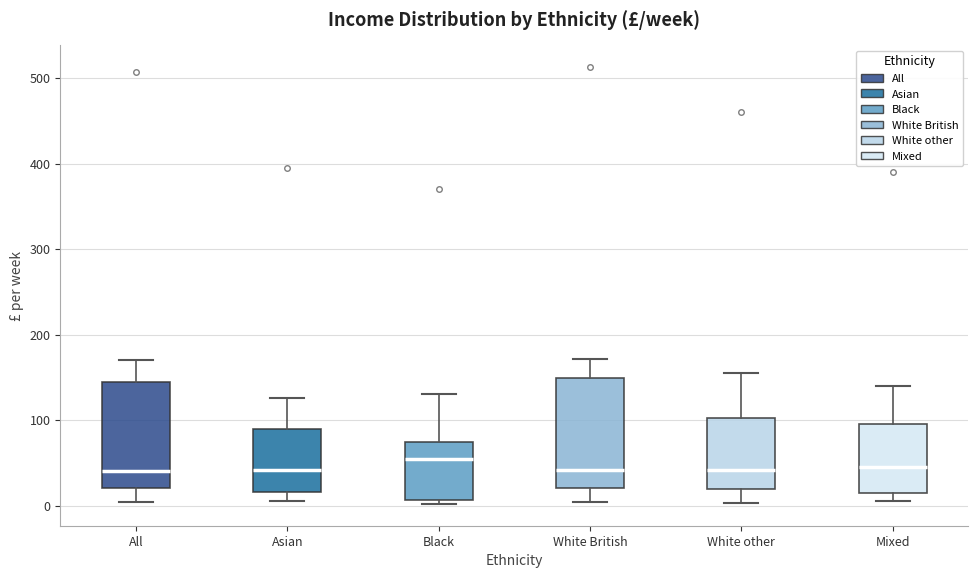

Reading left to right, read every box against the y-axis: the position of its median line, the range the box covers, and the ends of its whiskers. The values are not printed on the chart, so give them approximately, as read against the axis.

All: median 40, box 20 to 150, whiskers 0 to 170
Asian: median 40, box 20 to 90, whiskers 10 to 130
Black: median 60, box 10 to 70, whiskers 0 to 130
White British: median 40, box 20 to 150, whiskers 0 to 170
White other: median 40, box 20 to 100, whiskers 0 to 160
Mixed: median 50, box 20 to 100, whiskers 10 to 140